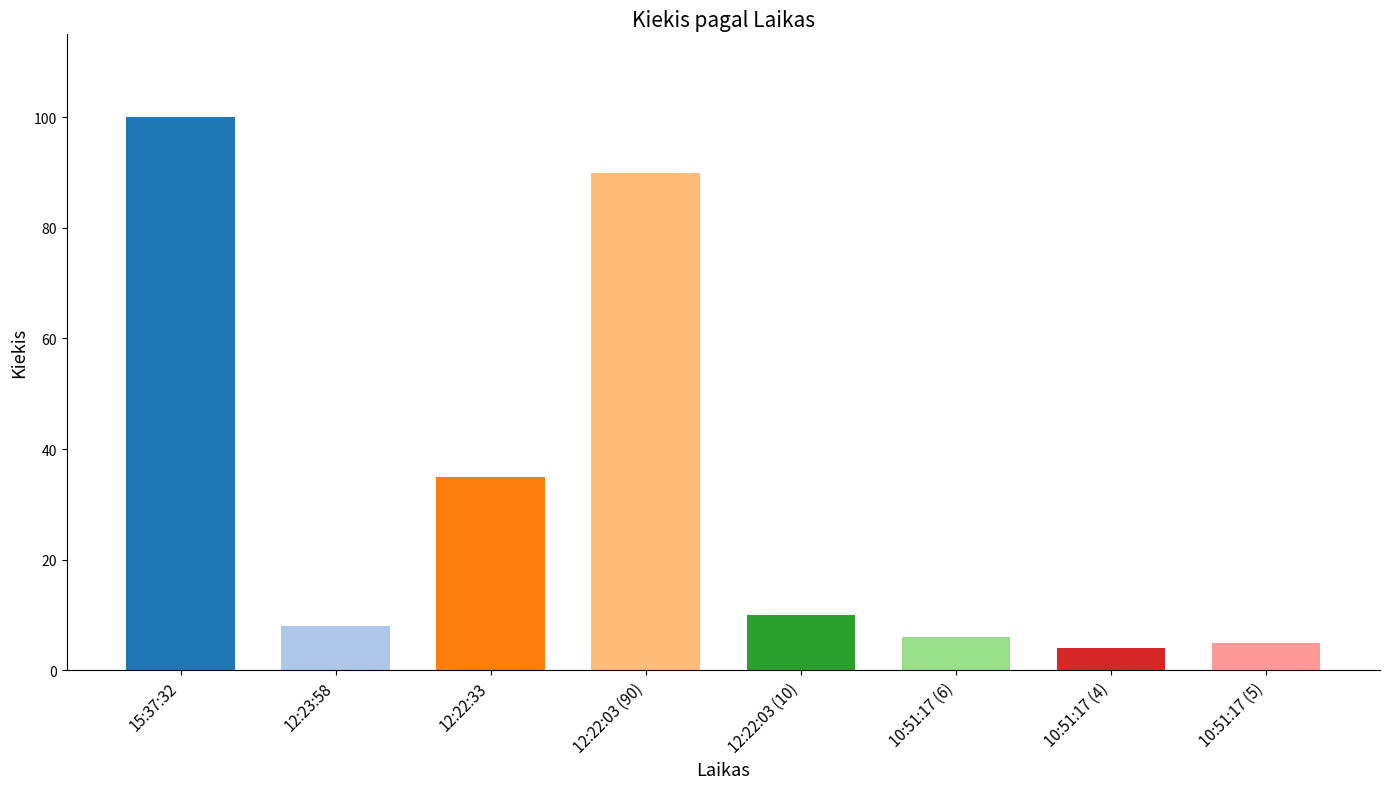

What is the sum of all values?

258